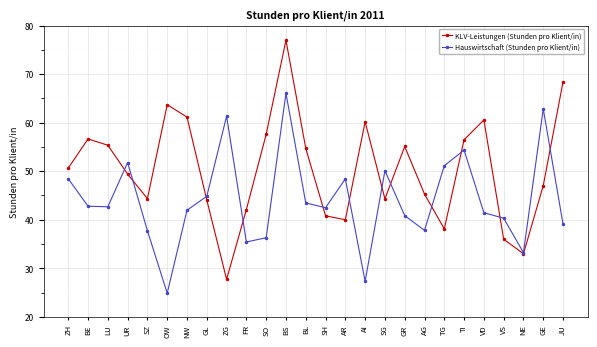

At SG, list the series in order from smallest to largest.

KLV-Leistungen (Stunden pro Klient/in), Hauswirtschaft (Stunden pro Klient/in)